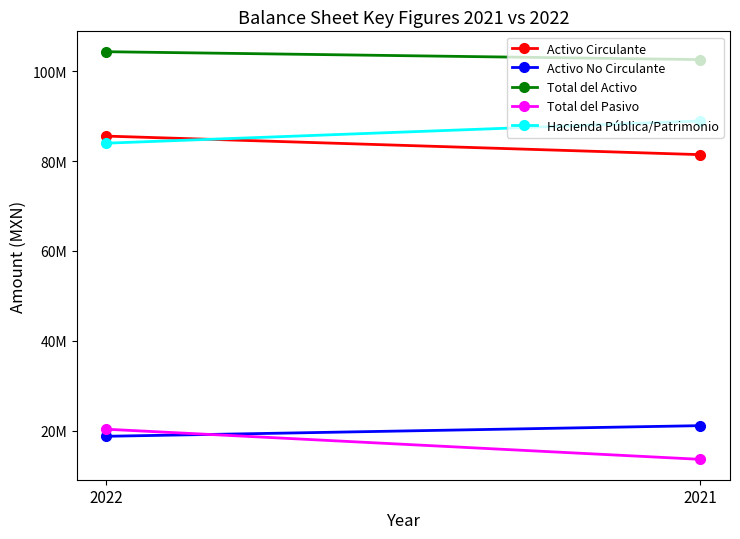

Read the Total del Activo value at 2021, to the nearest 10.

102552000